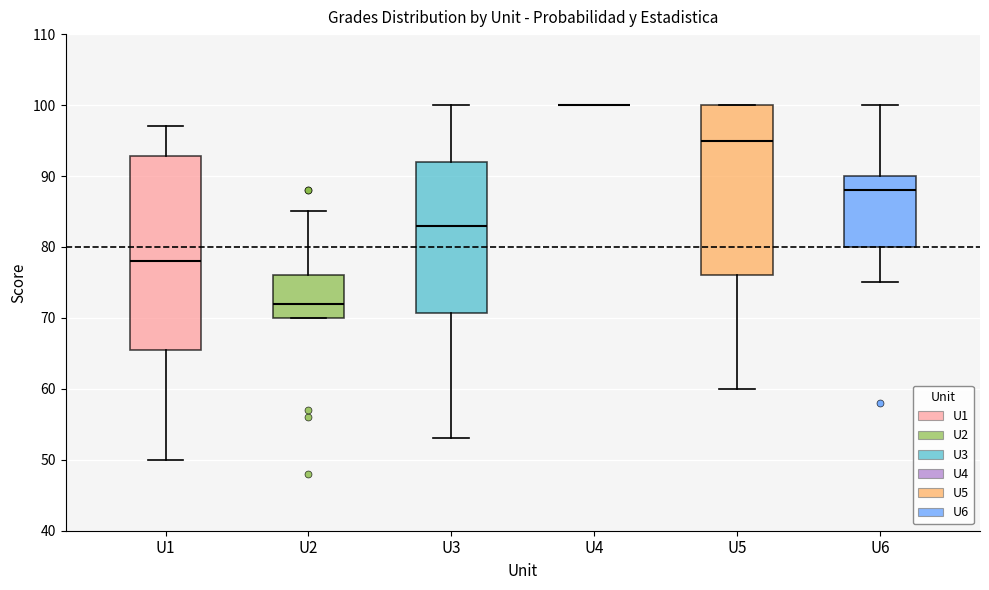

Which box is the tallest, from its lower edge to its upper edge?

U1